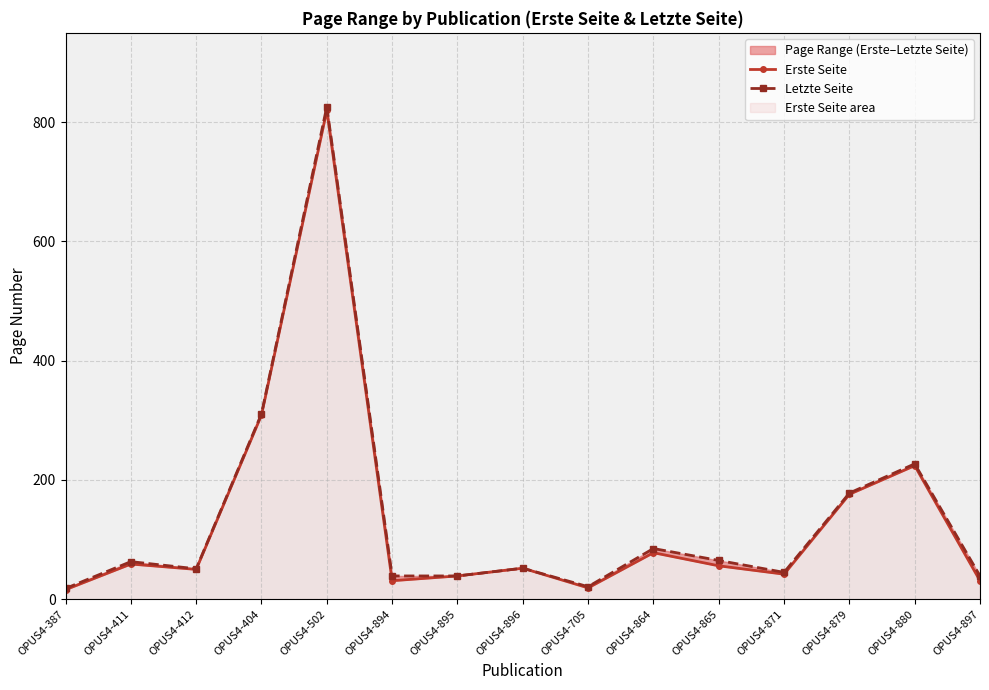

Rank the series by their average value, from lowest to highest.

Erste Seite, Letzte Seite